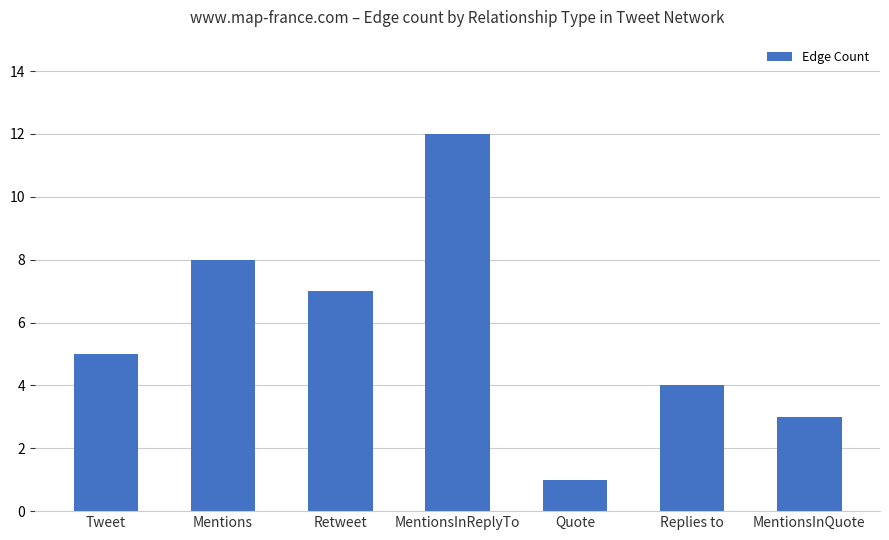

Count the number of data series in this chart.

1